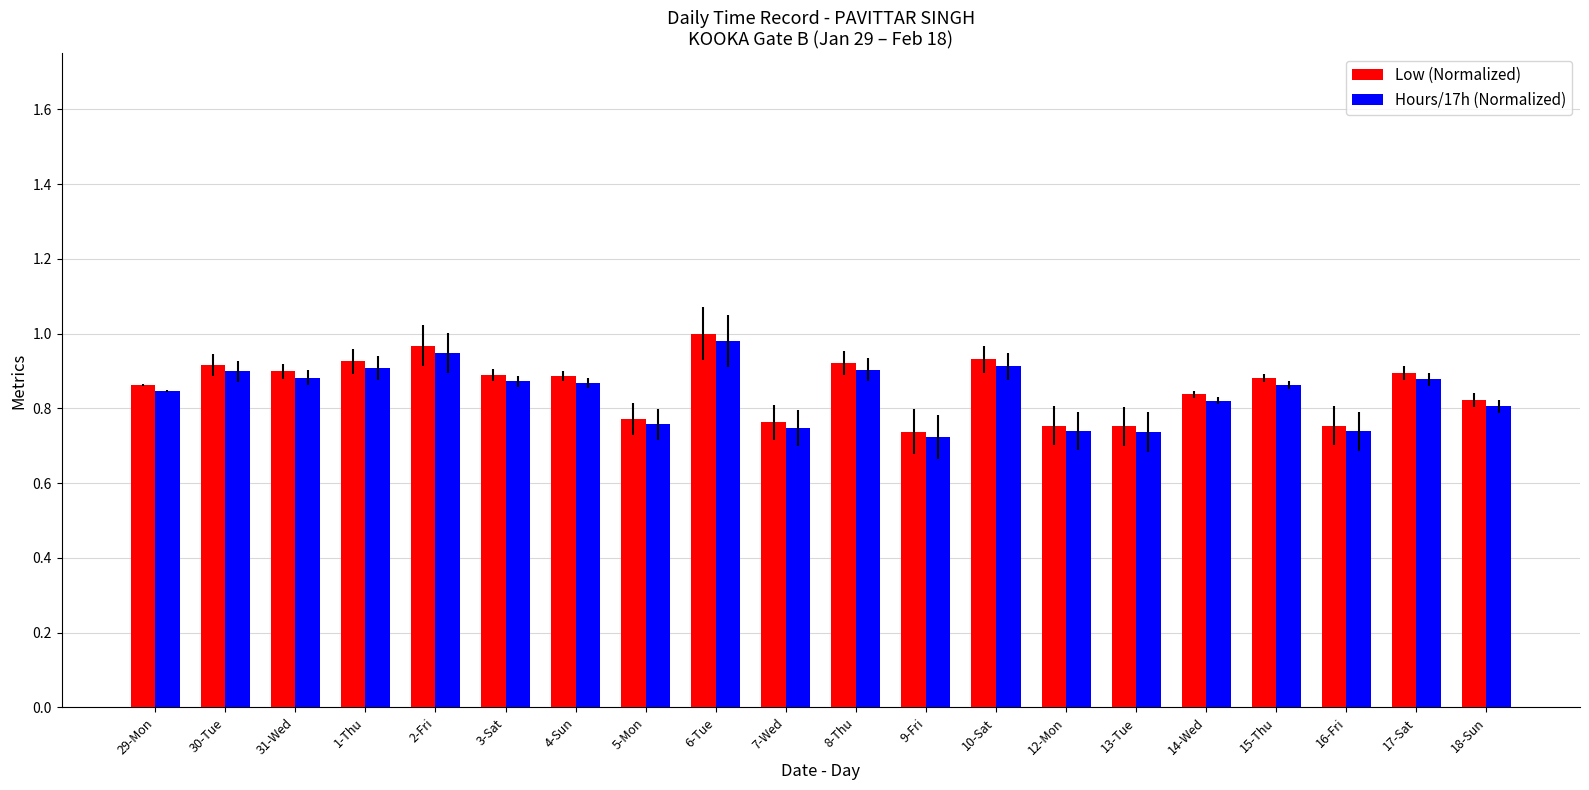

True or false: Low (Normalized) has a value of 0.3 at 8-Thu.

False